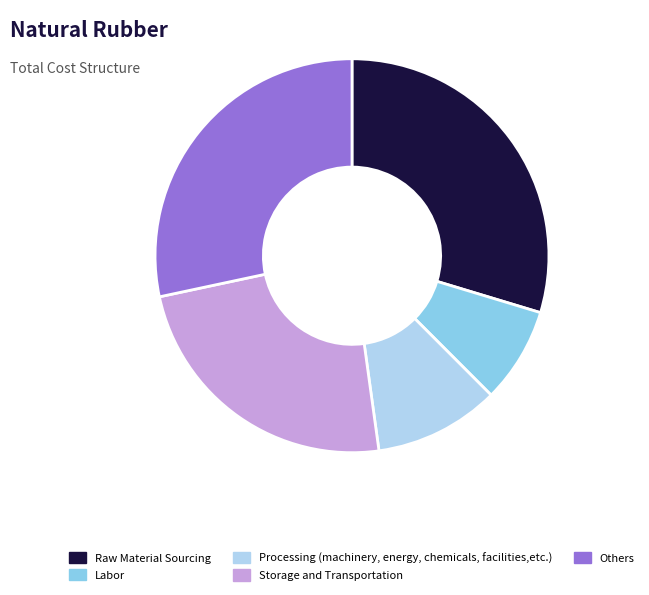

Do Raw Material Sourcing and Storage and Transportation together represent more than half of the pie?

Yes